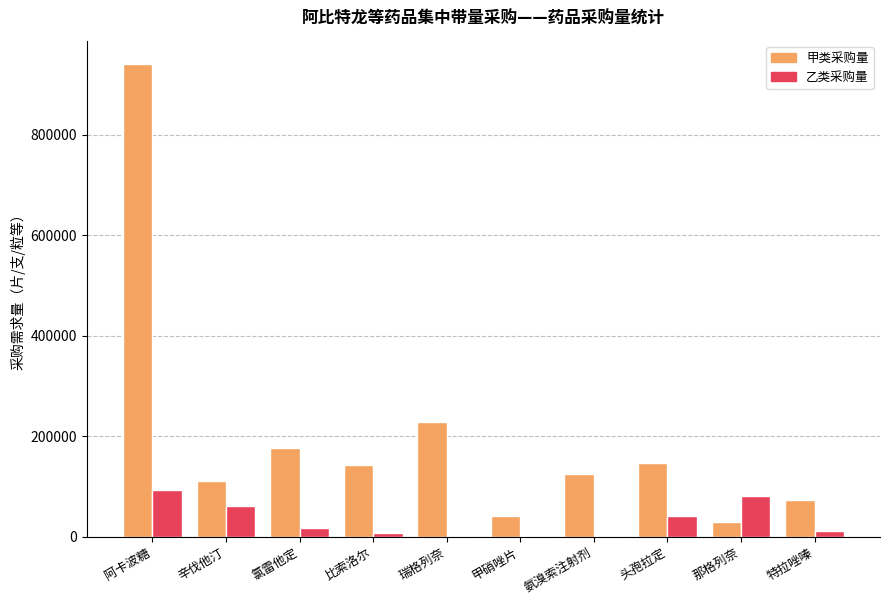

How many series are shown in this chart?

2